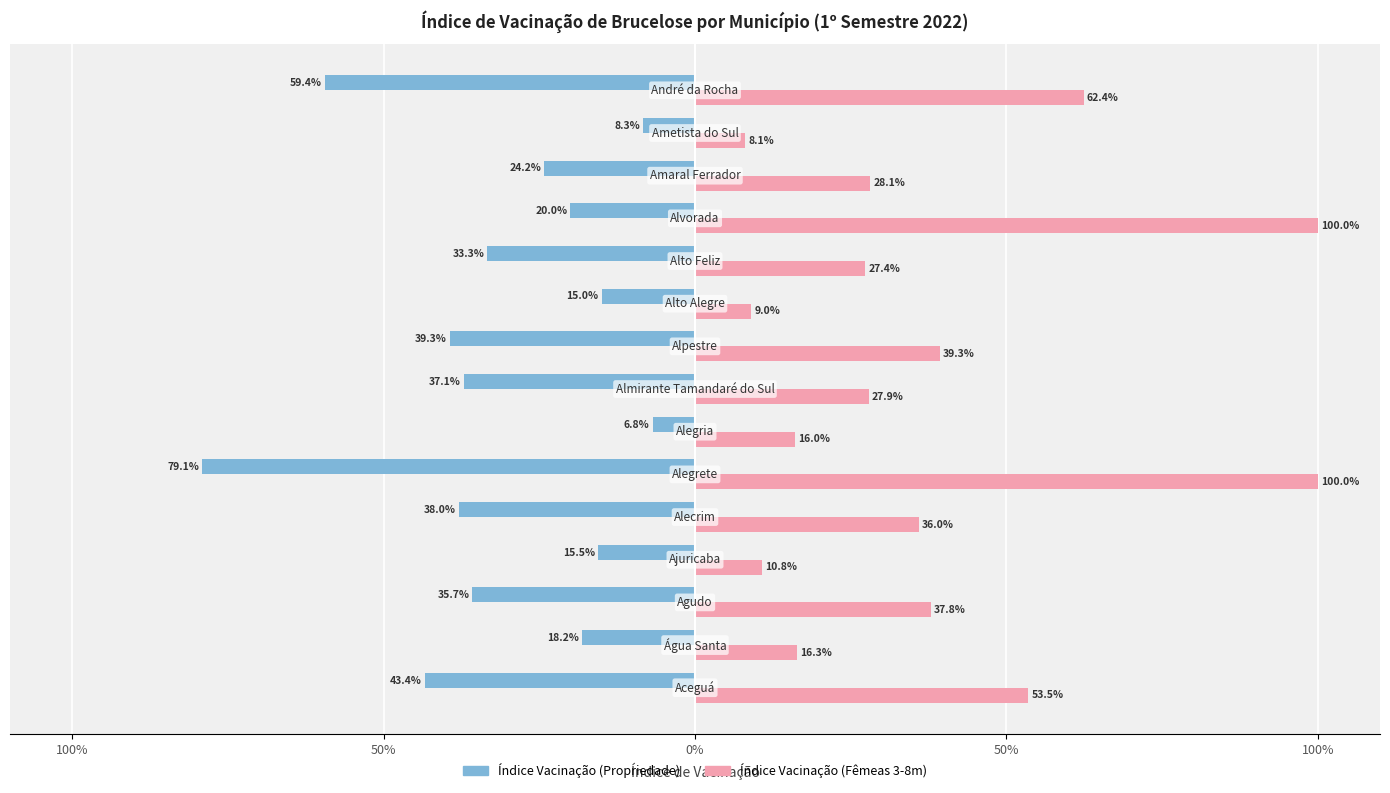

How many bars are there in total?

30